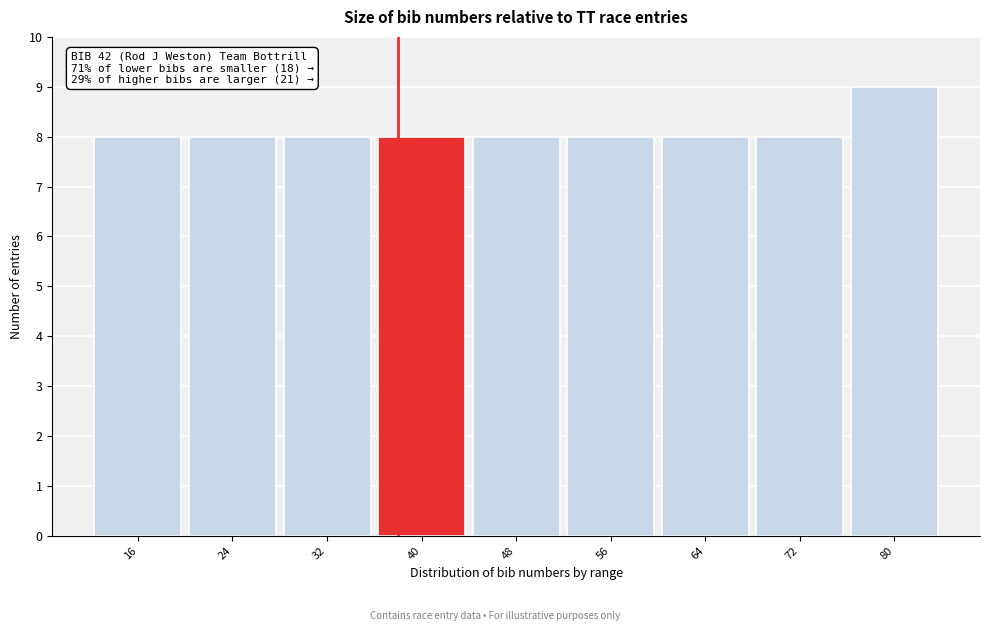

Reading right to left, list all the values displayed in this chart.

80=9	72=8	64=8	56=8	48=8	40=8	32=8	24=8	16=8